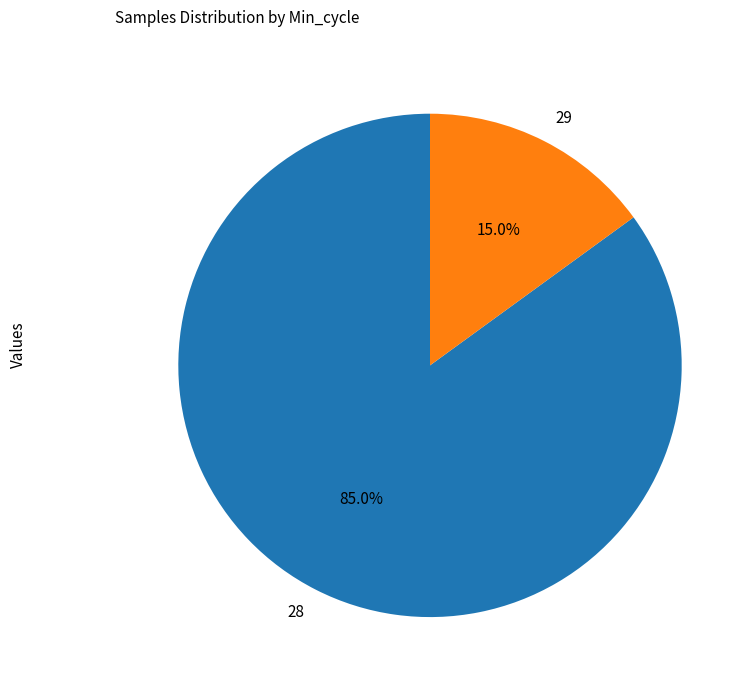

What is the smallest slice in the pie chart?

29